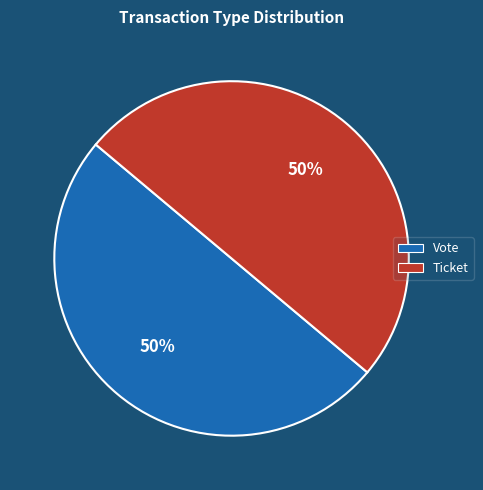

To the nearest percent, what is the average slice percentage?

50%